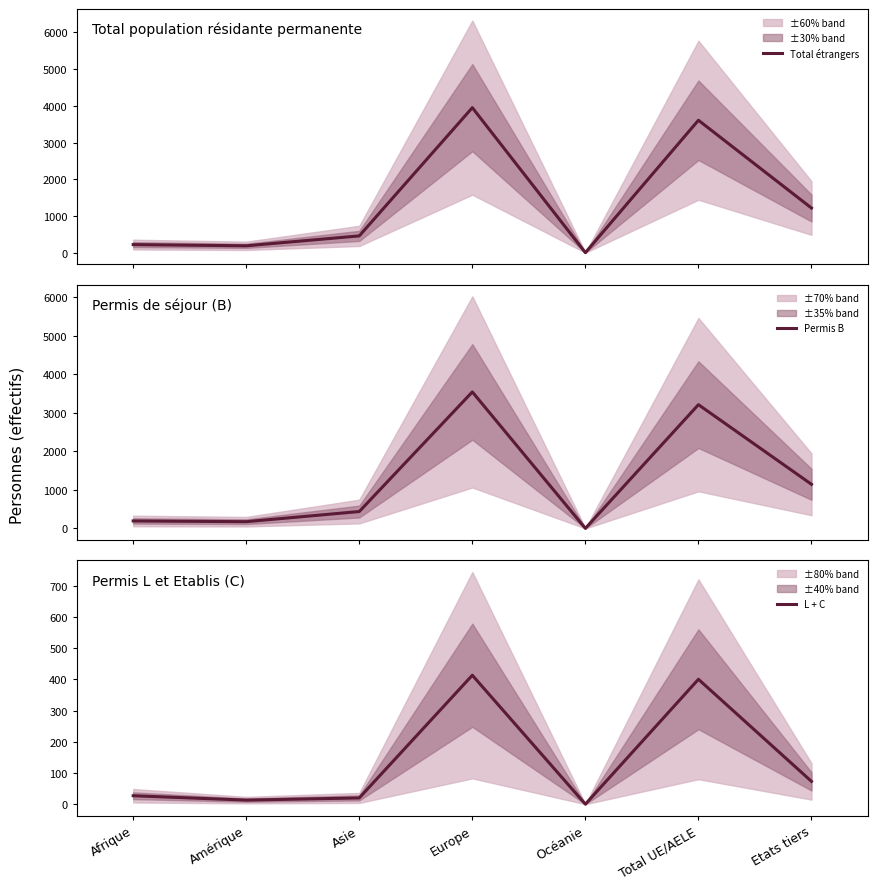

Reading left to right, extract all data points from this chart.

Total étrangers: 222	189	459	3952	3	3609	1218
Permis B: 195	176	439	3539	3	3209	1145
L + C: 27	13	20	413	0	400	73